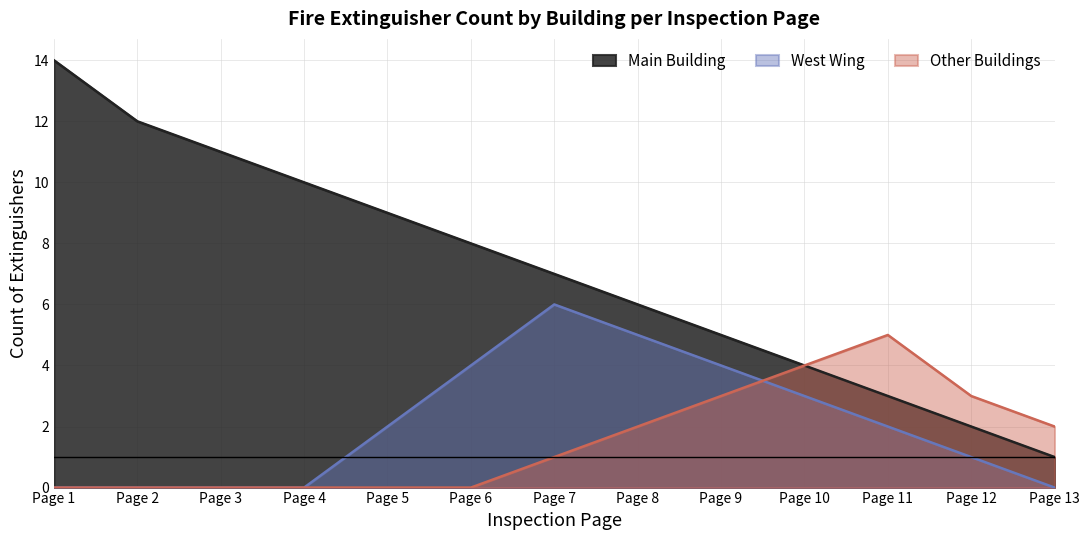

What is the sum of all Other Buildings values?

20